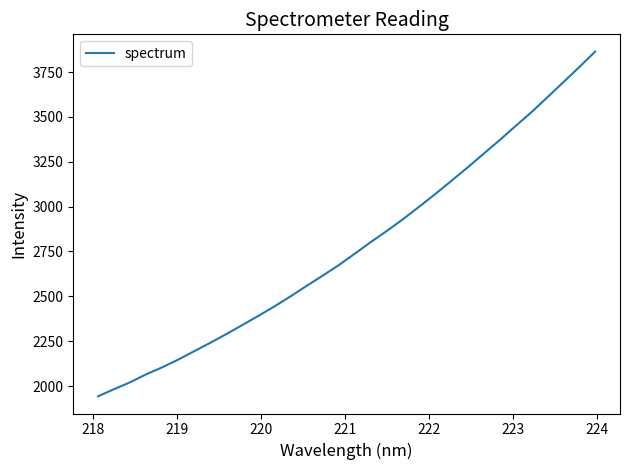

What is the smallest value displayed?

1942.9